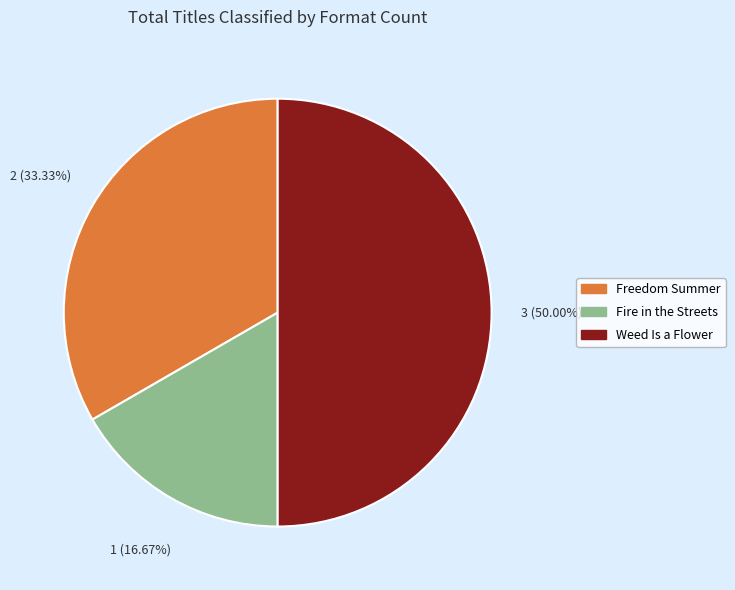

Do Weed Is a Flower and Freedom Summer together represent more than half of the pie?

Yes